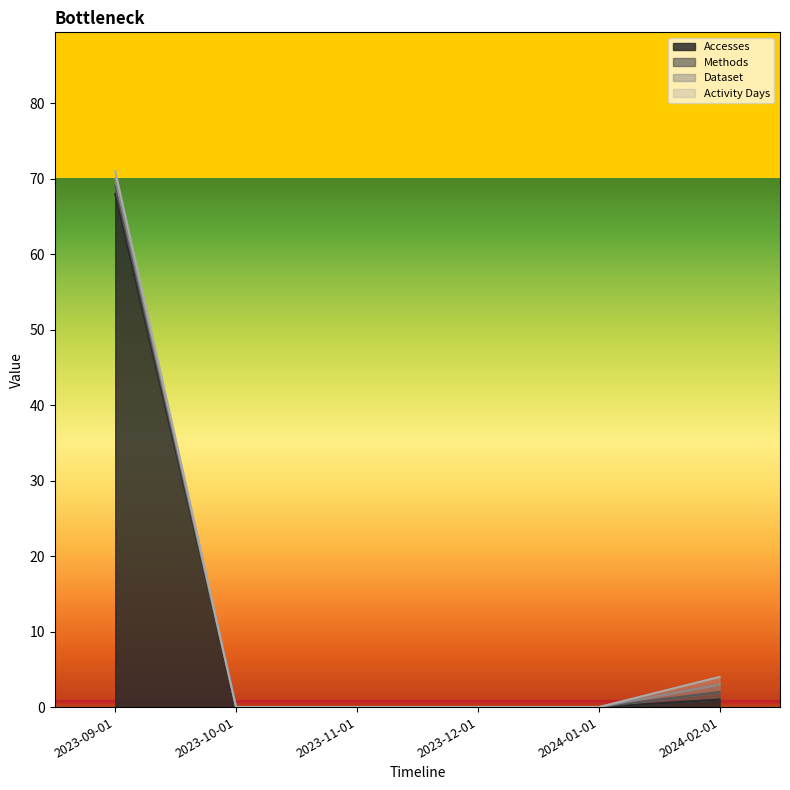

What is the label of the 1st point from the right?

2024-02-01